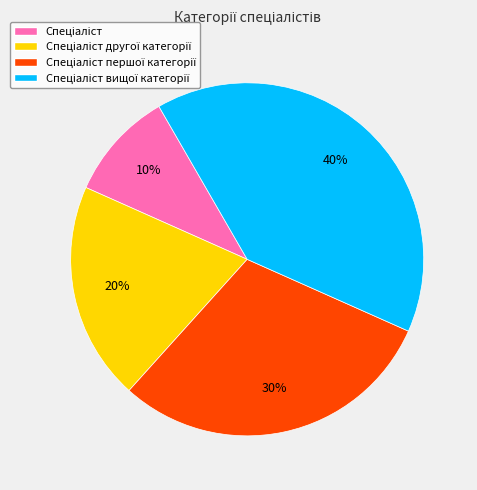

Is there any slice that represents more than half of the pie?

No